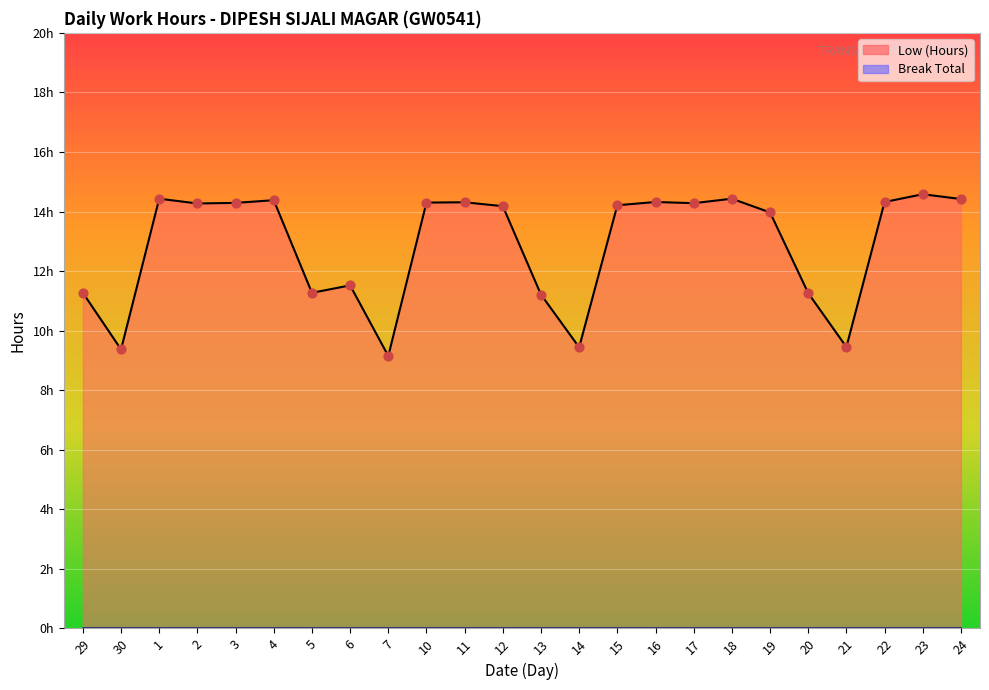

Between 11 and 21, which is larger?

11